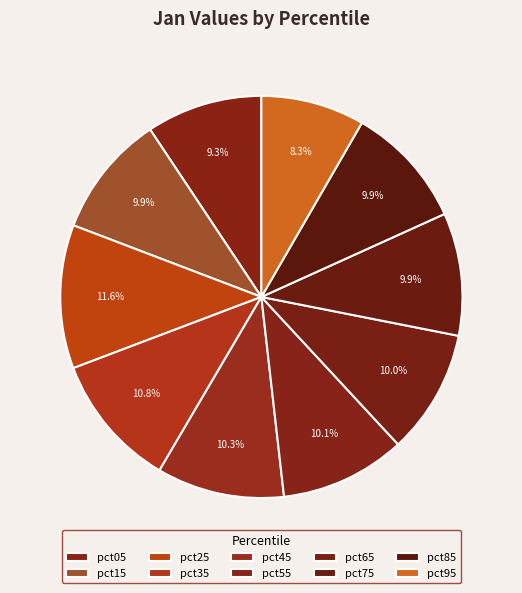

Does any single category account for the majority?

No